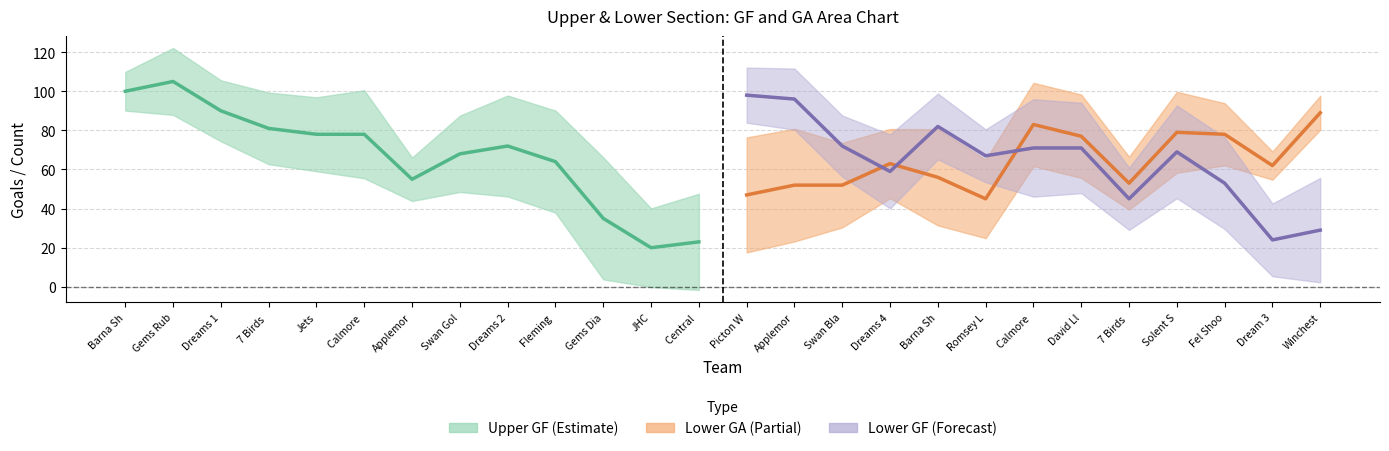

Which series has the largest range (max minus min)?

Upper GF